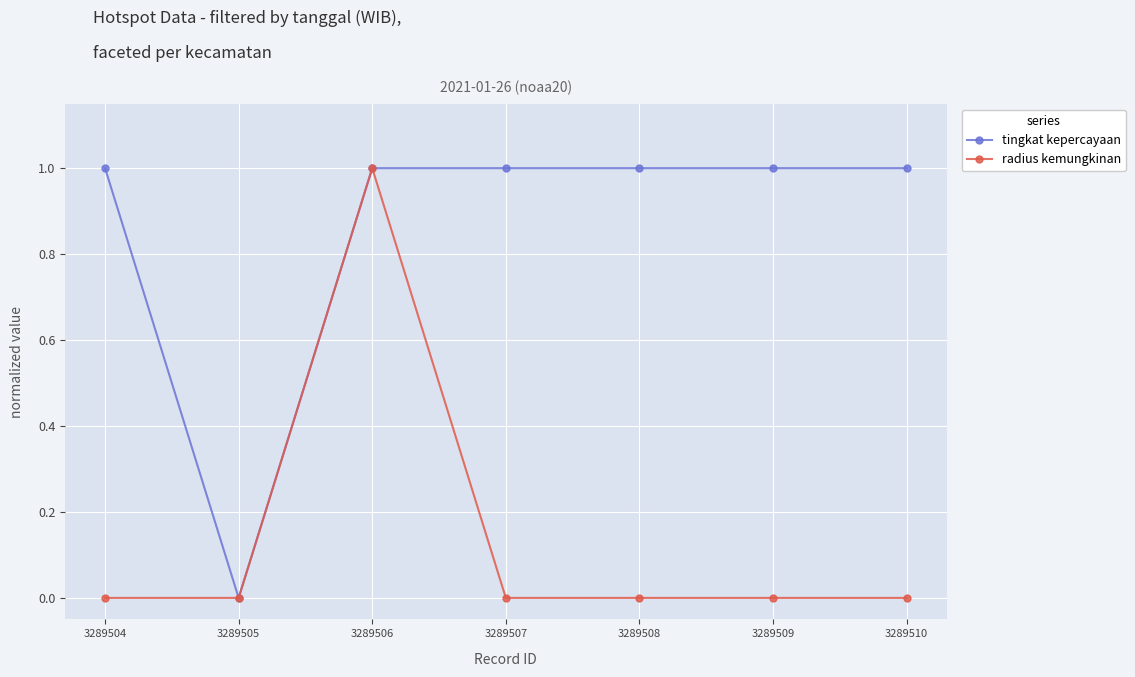

How many lines are shown in the chart?

2